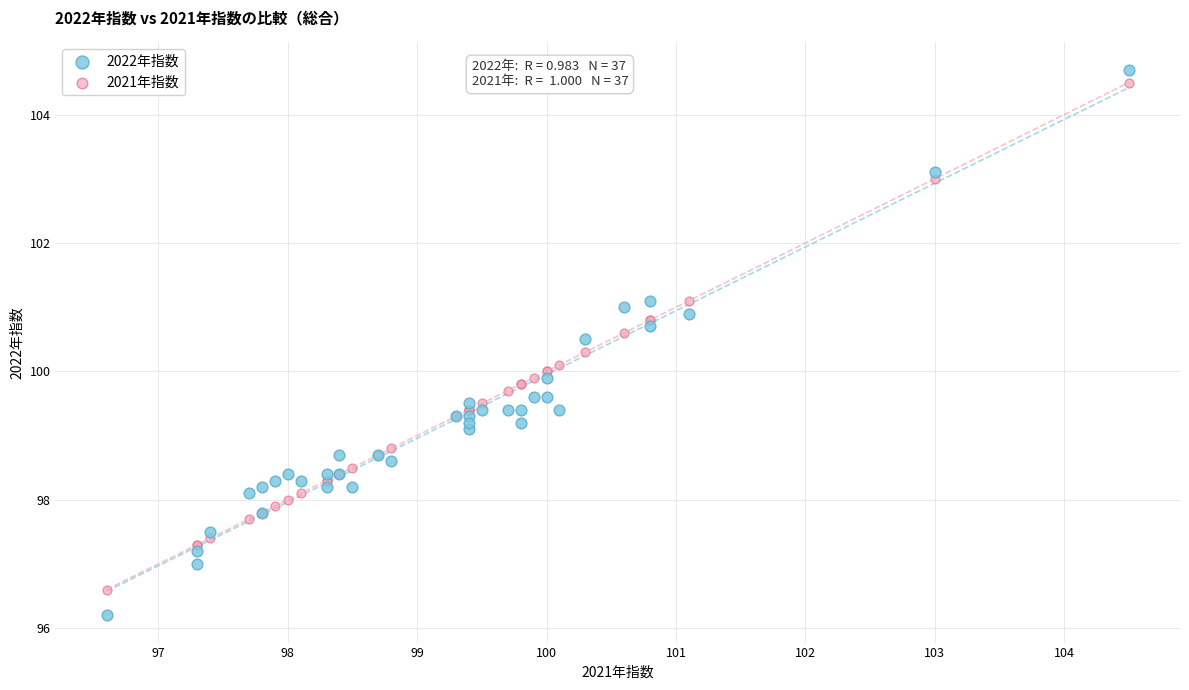

What is the X range (max minus min) for the scatter plot?

7.9